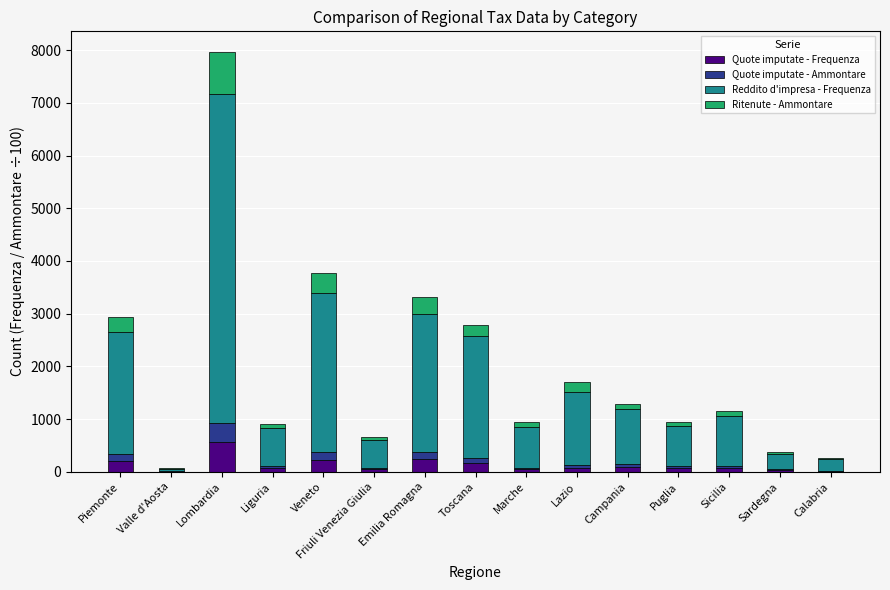

At which category is the sum across all series the highest?

Lombardia